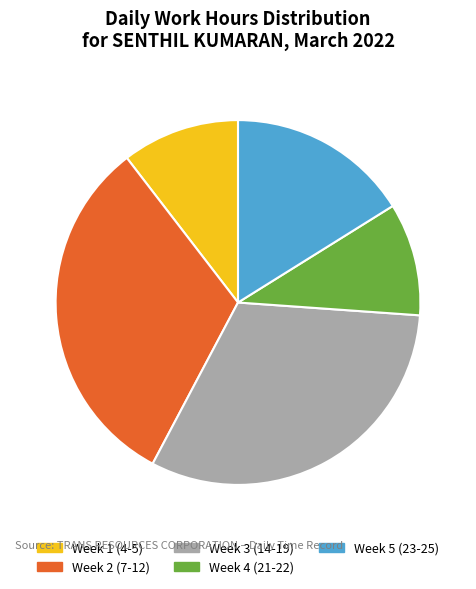

Is there any slice that represents more than half of the pie?

No